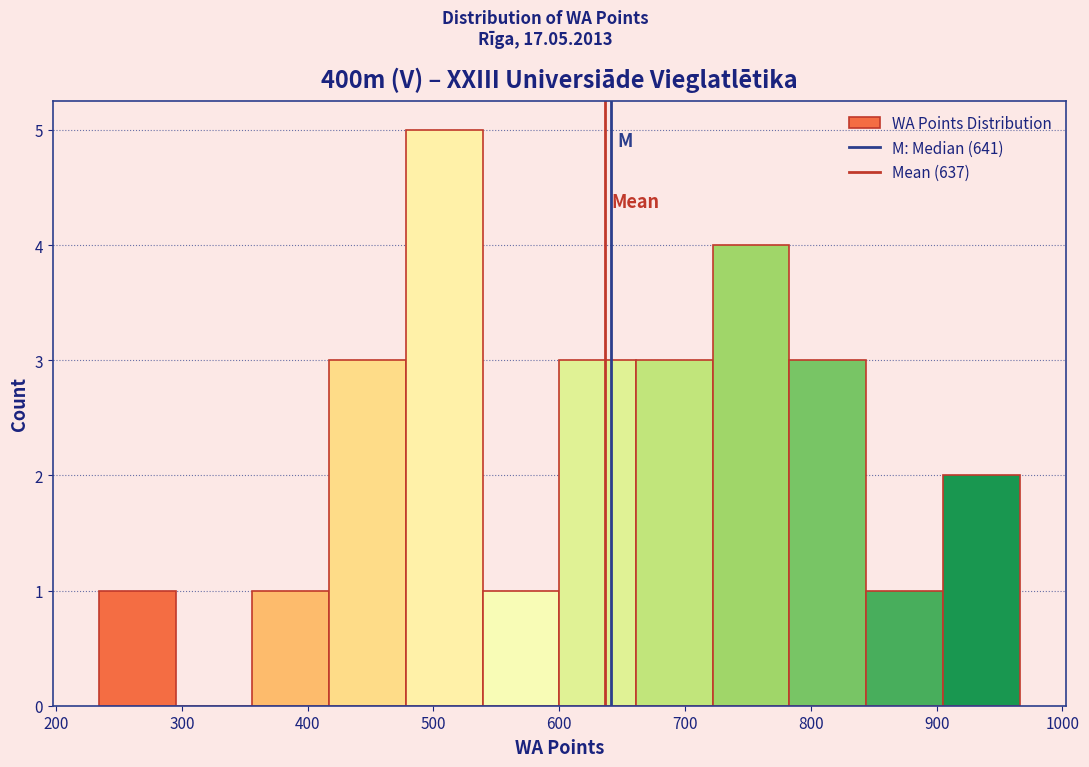

Reading left to right, transcribe this chart: for each bar, give the range it covers on the x-axis and its height. Neither the bar edges nor the heights are printed on the chart, so give them approximately, as read against the axes.

234 to 295: 1
295 to 356: 0
356 to 417: 1
417 to 478: 3
478 to 539: 5
539 to 600: 1
600 to 661: 3
661 to 722: 3
722 to 783: 4
783 to 844: 3
844 to 905: 1
905 to 966: 2